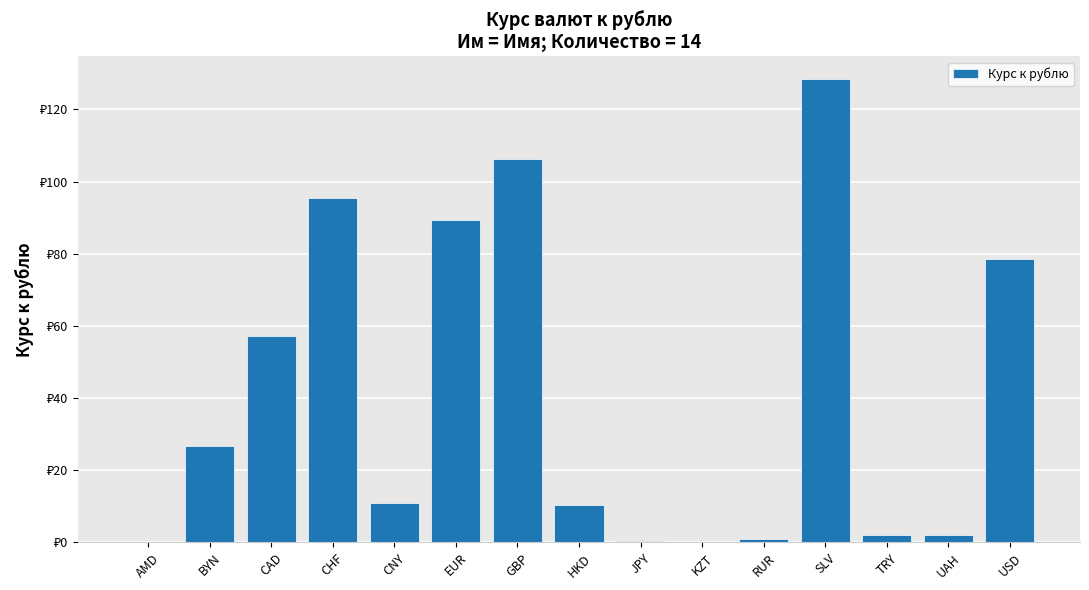

List the labels in order of value, smallest first.

KZT, AMD, JPY, RUR, UAH, TRY, HKD, CNY, BYN, CAD, USD, EUR, CHF, GBP, SLV